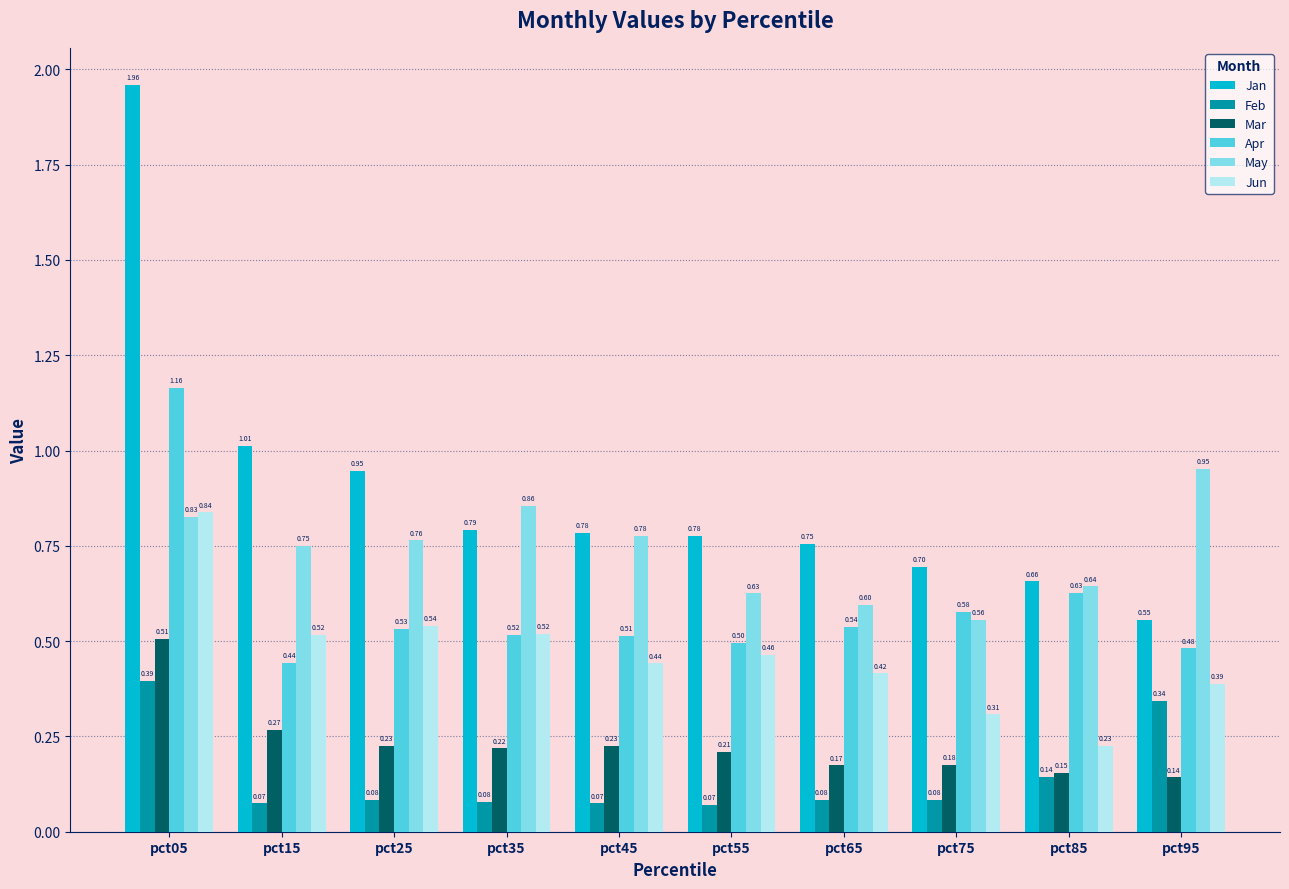

Does the chart contain any negative values?

No